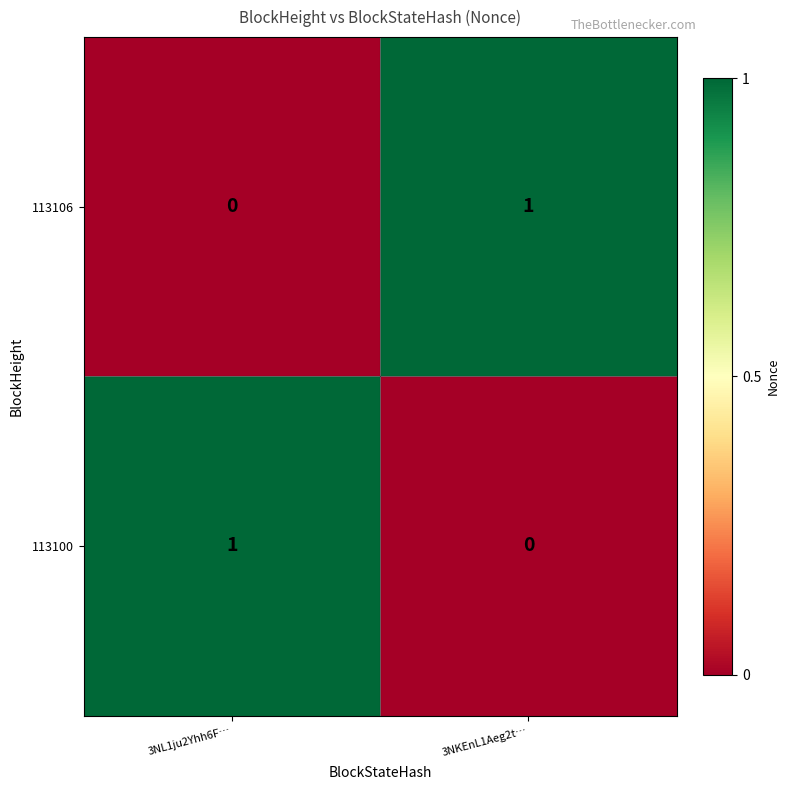

Rank the series at 3NKEnL1Aeg2t… from lowest to highest value.

113100, 113106